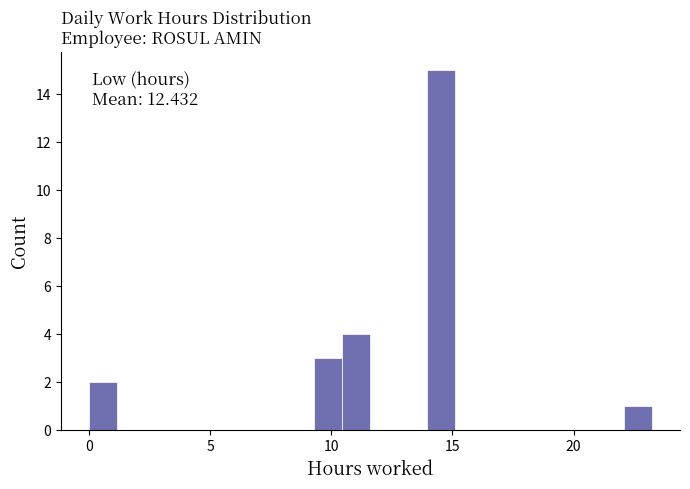

Read against the x-axis, roughly where is the centre of the tallest bar?

14.5